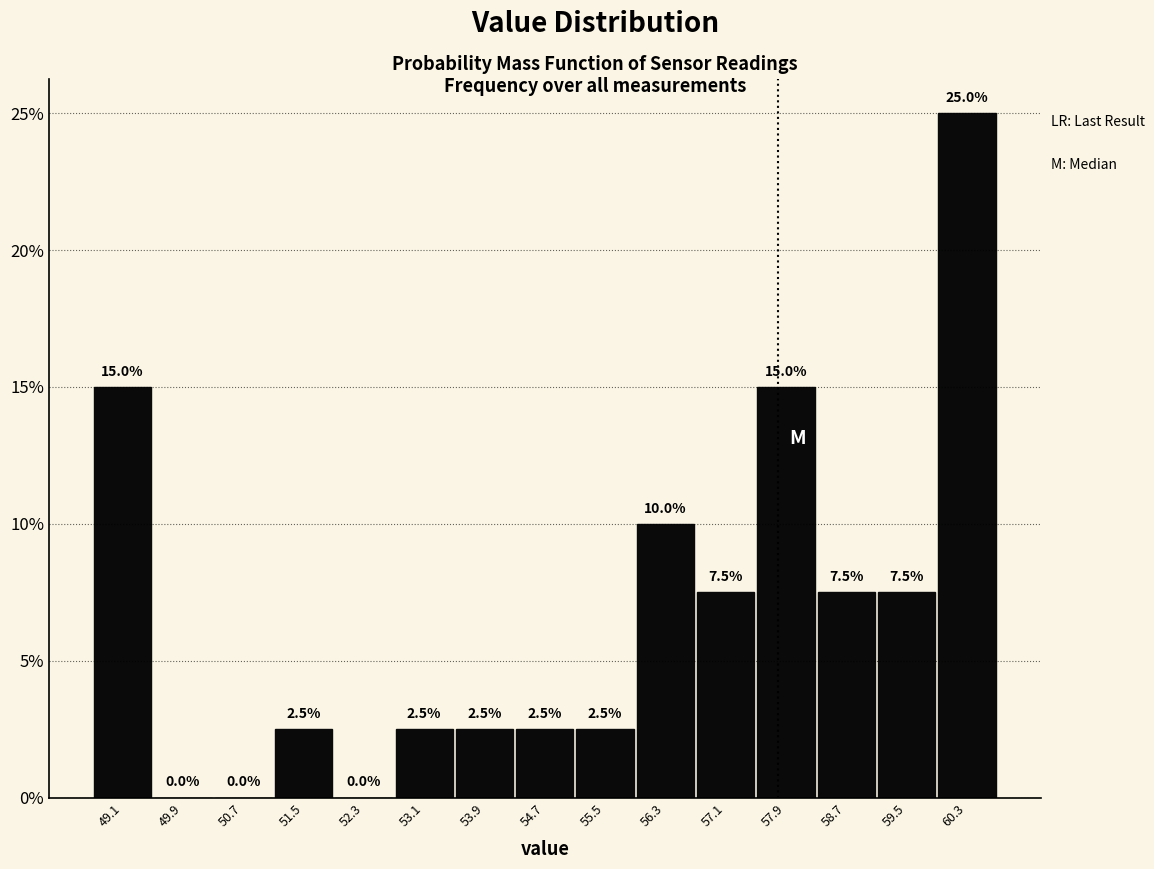

Which range on the x-axis has the tallest bar?

59.9 to 60.7